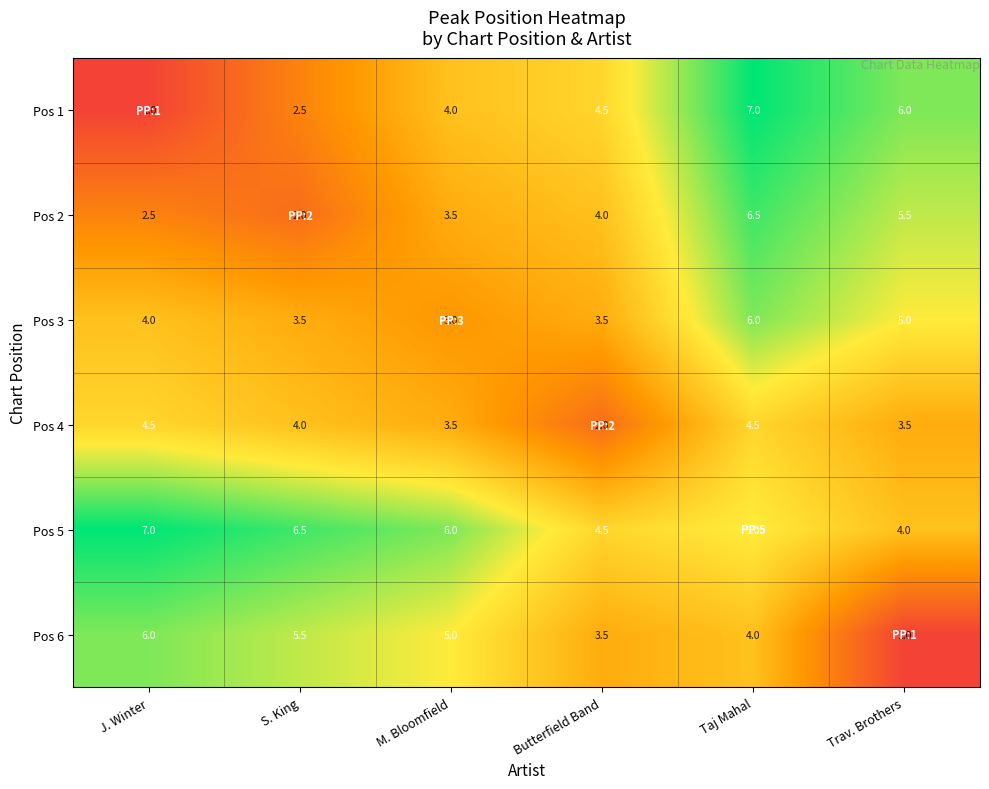

How many Pos 3 values are between 3 and 5?

5